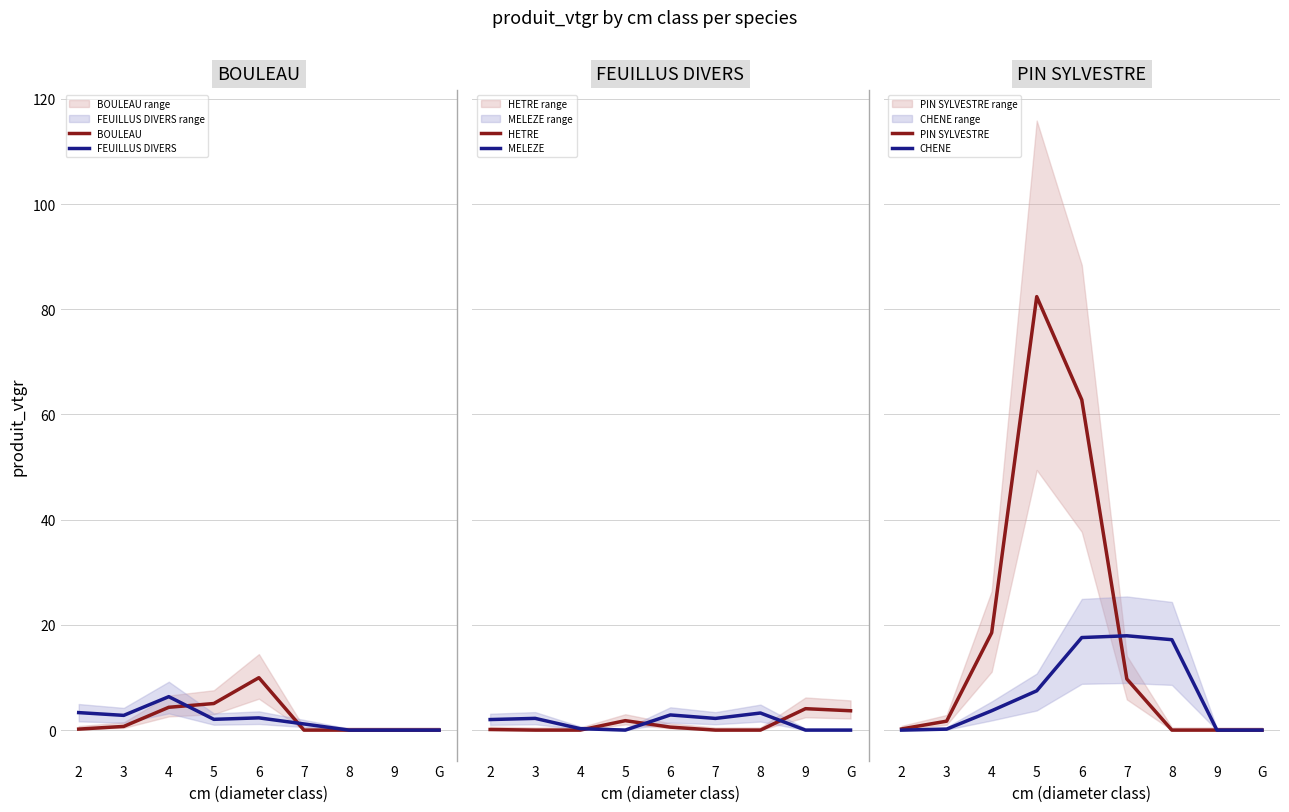

What is the average value of the MELEZE series?

1.4